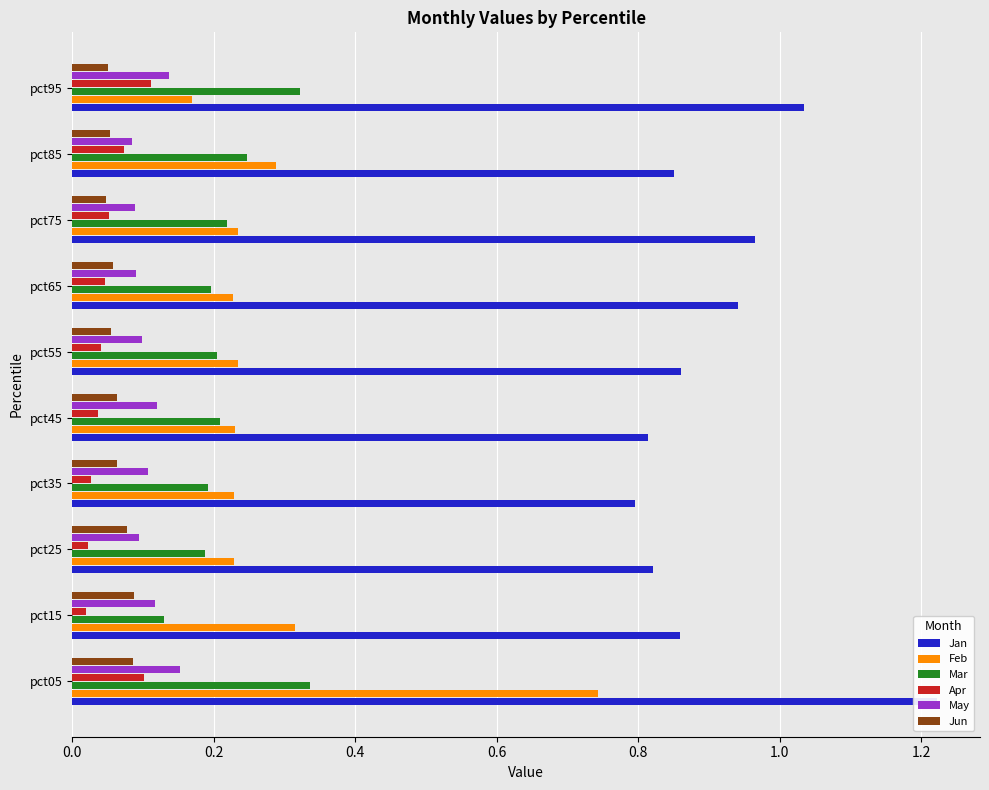

Is the value of Apr at pct75 greater than the value of Jan at pct15?

No